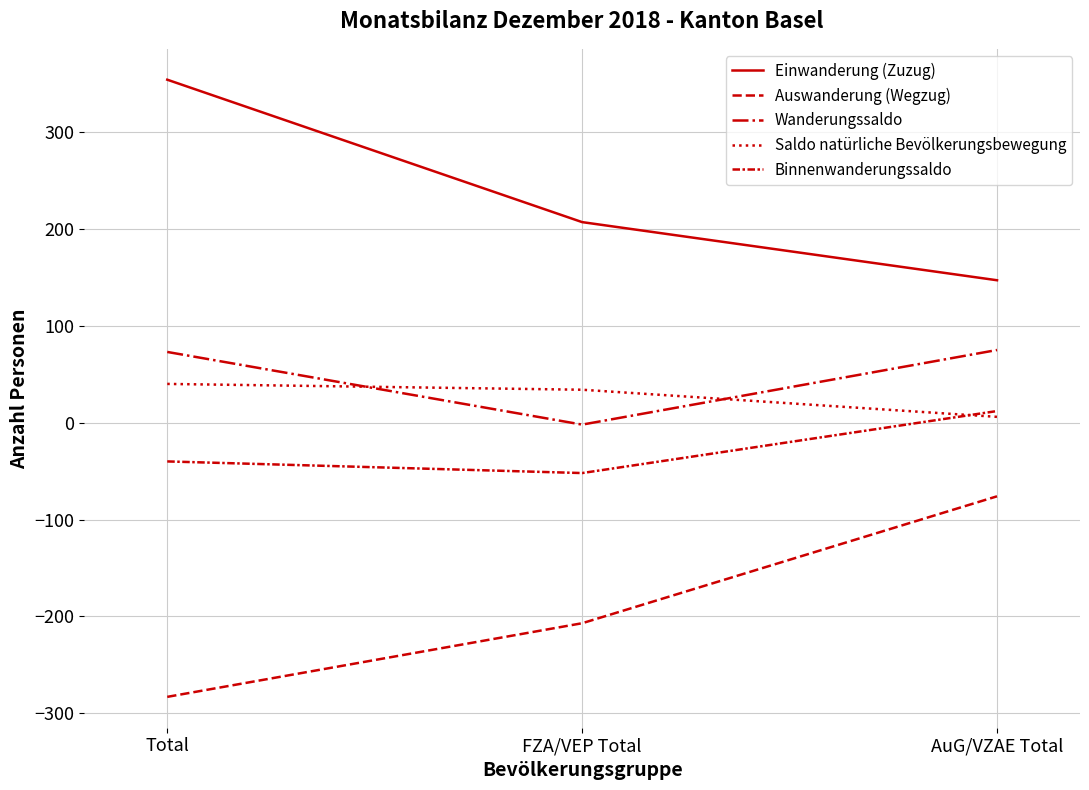

What is the approximate value of Auswanderung (Wegzug) at FZA/VEP Total, to the nearest 10?

-210